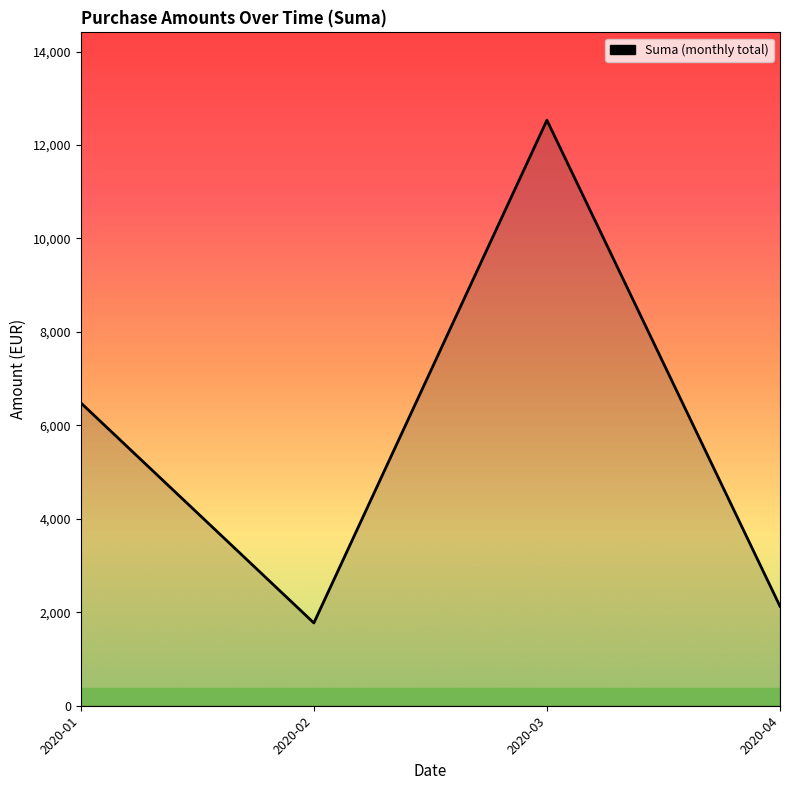

Reading left to right, what are all the values shown in this chart?

2020-01=6483.1	2020-02=1772.2	2020-03=12531.3	2020-04=2128.6